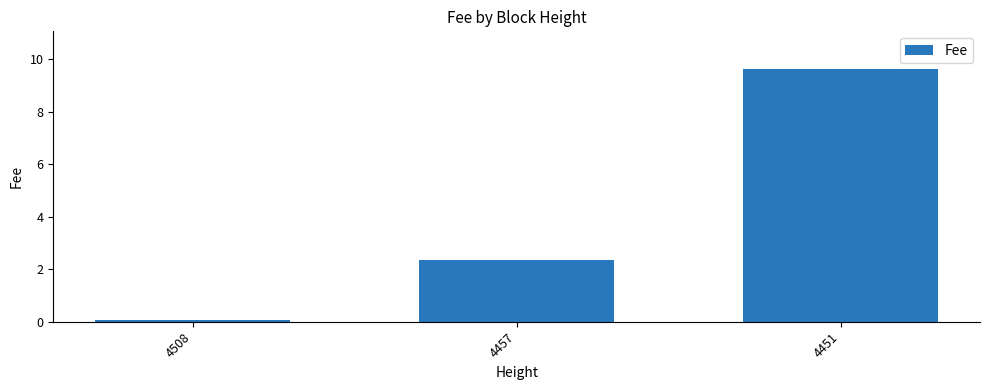

Are the bars grouped side by side (vs. stacked)?

No